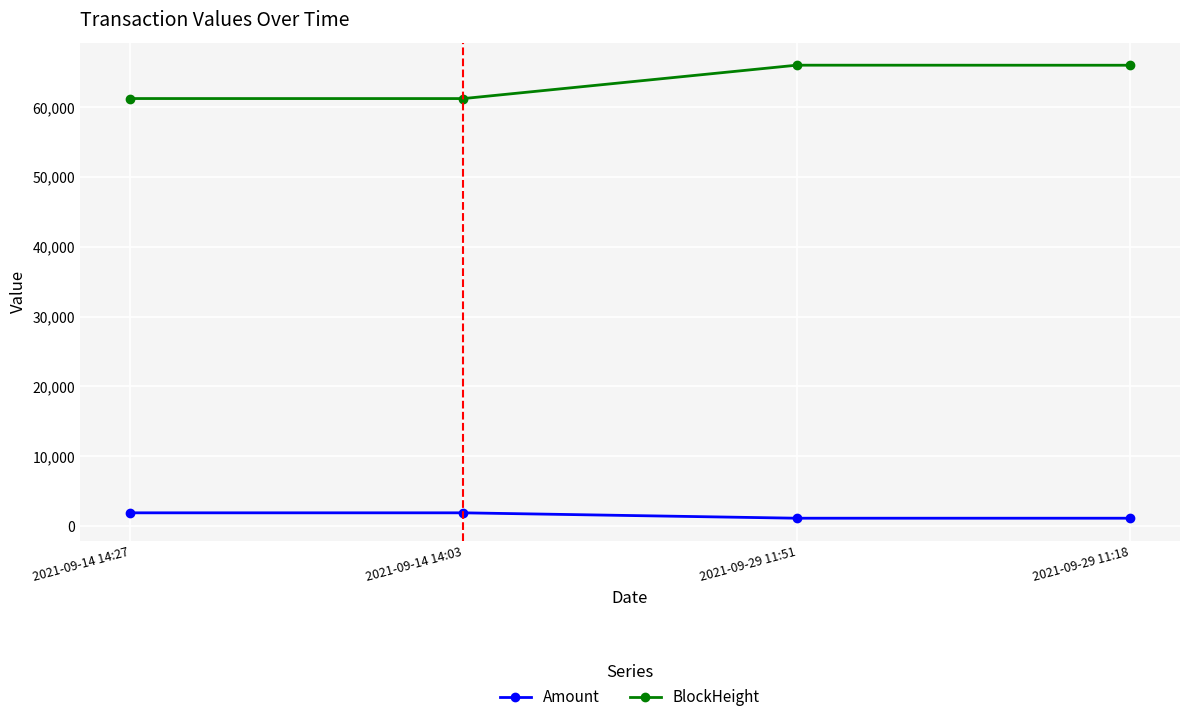

What is the sum of the Amount values at 2021-09-29 11:51 and 2021-09-14 14:27?

3036.4